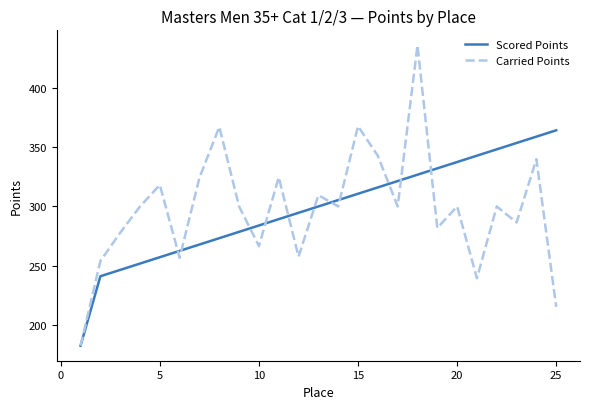

What is the maximum value shown in the chart?

436.2